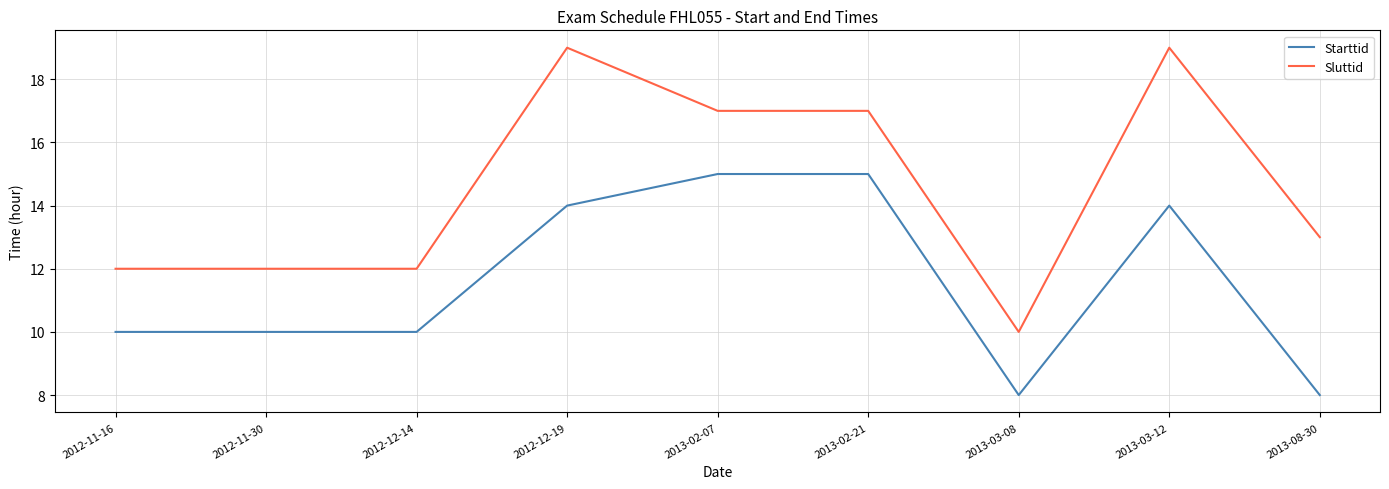

What is the total value across all series at 2013-03-08?

18